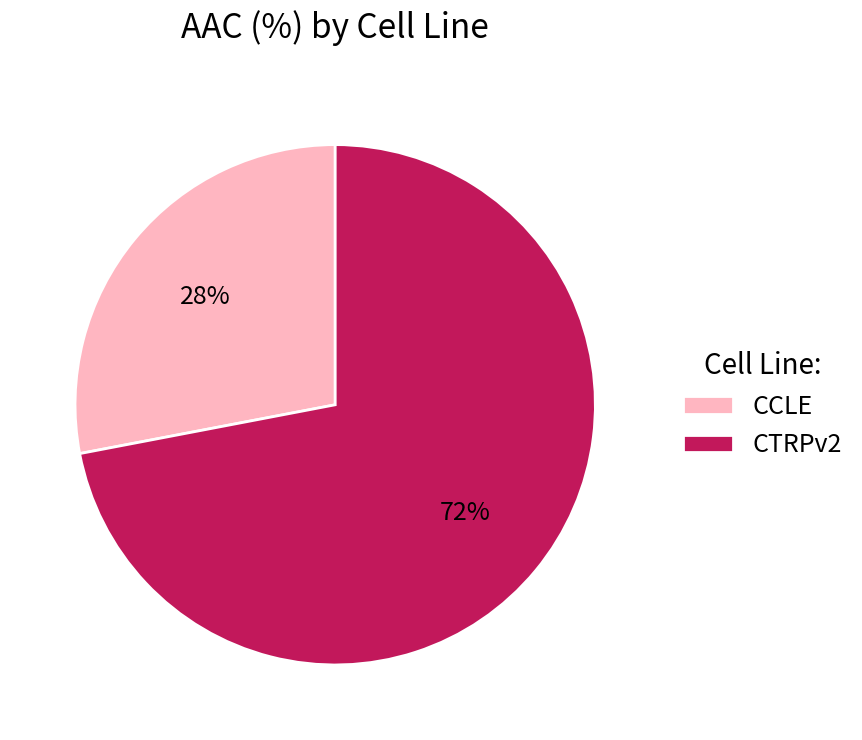

Count the number of slices in the pie.

2